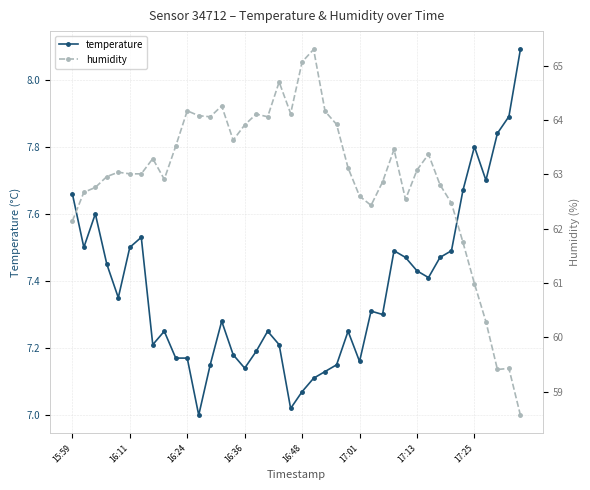

What is the maximum value shown in the chart?

65.3